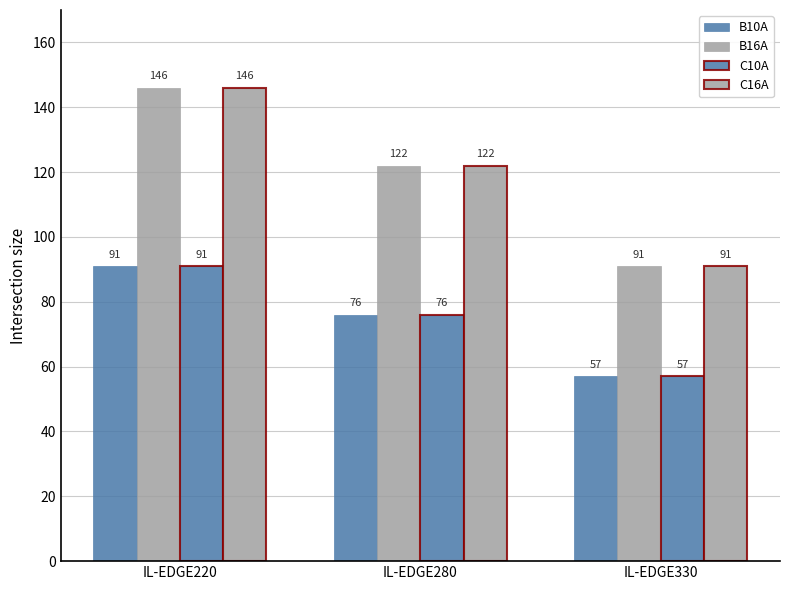

Are the bars grouped side by side (vs. stacked)?

Yes